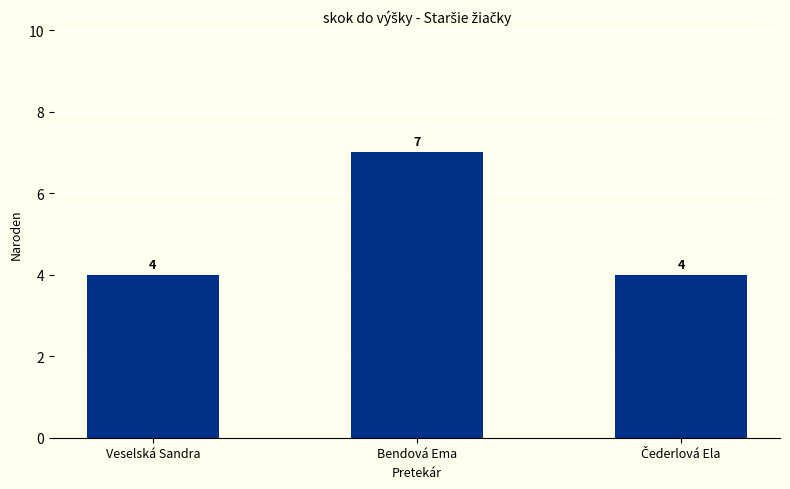

What is the difference between the maximum and minimum values?

3